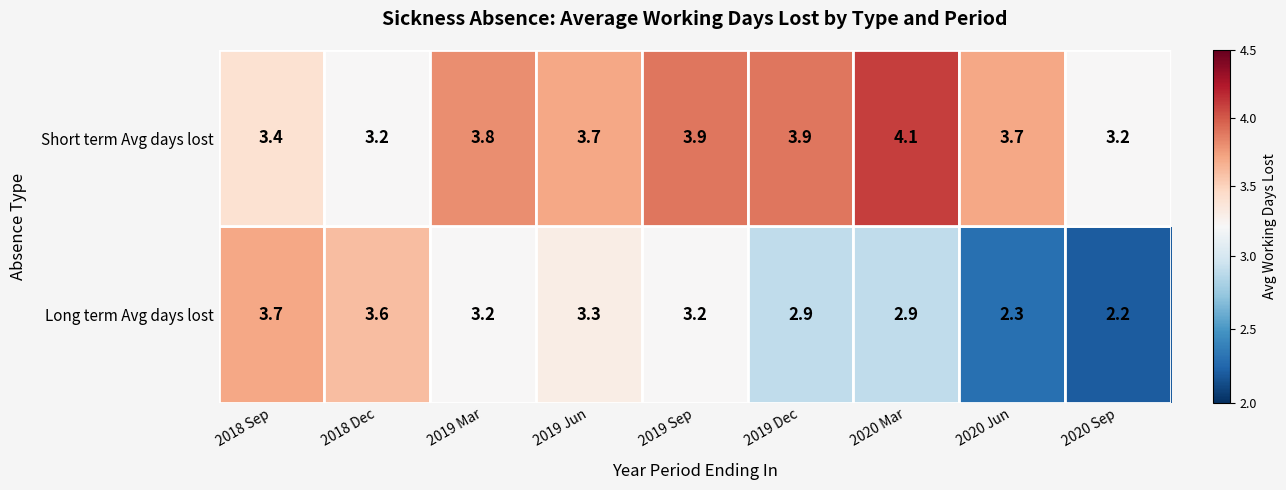

What is the approximate value of Short term Avg days lost at 2019 Jun?

3.7